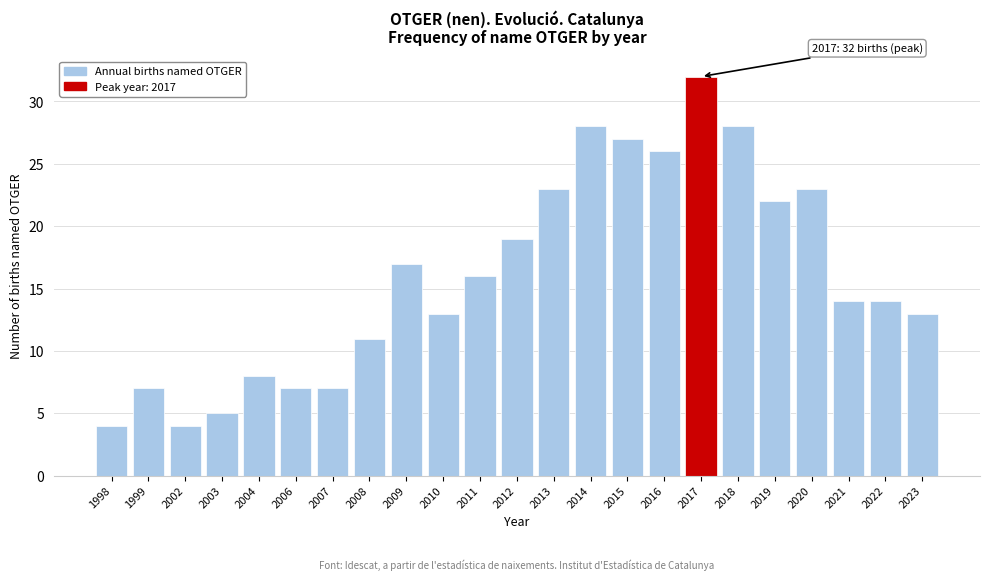

Reading right to left, what are all the values shown in this chart?

2023=13	2022=14	2021=14	2020=23	2019=22	2018=28	2017=32	2016=26	2015=27	2014=28	2013=23	2012=19	2011=16	2010=13	2009=17	2008=11	2007=7	2006=7	2004=8	2003=5	2002=4	1999=7	1998=4